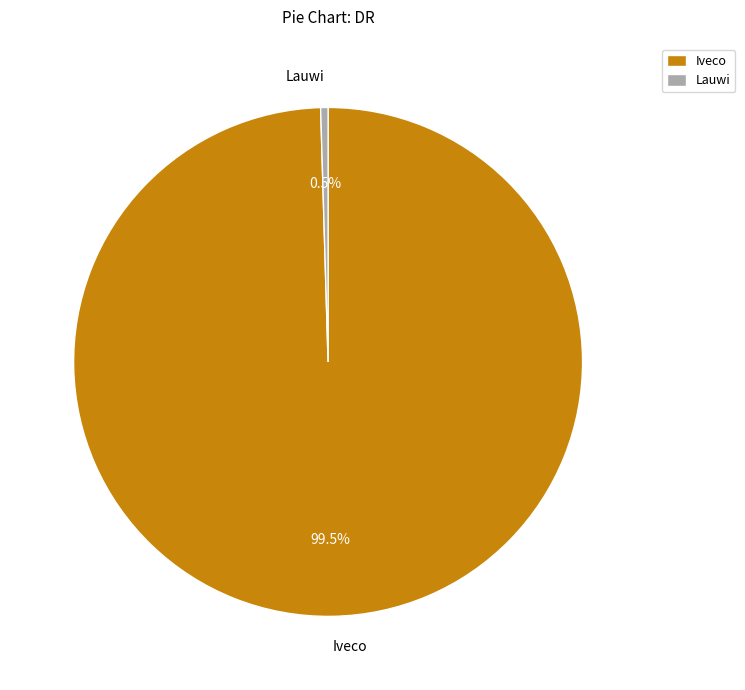

To the nearest percent, what is the difference between the largest and smallest slice percentages?

99%